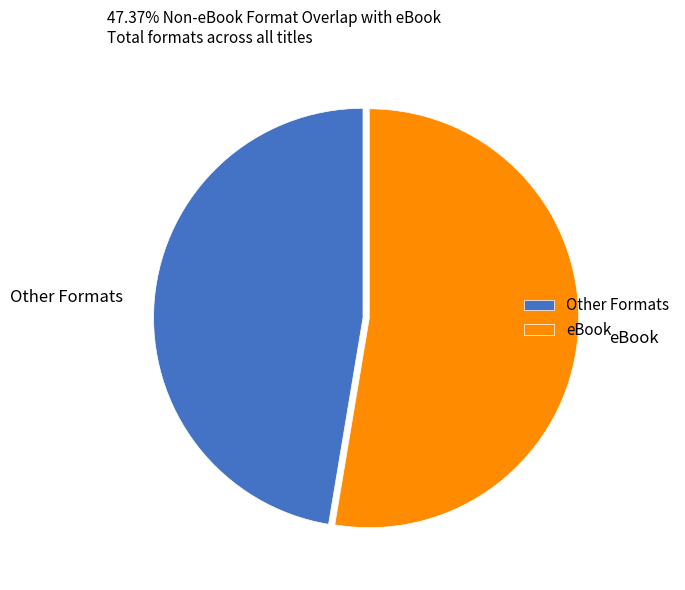

Which category has the smallest portion of the pie?

Other Formats